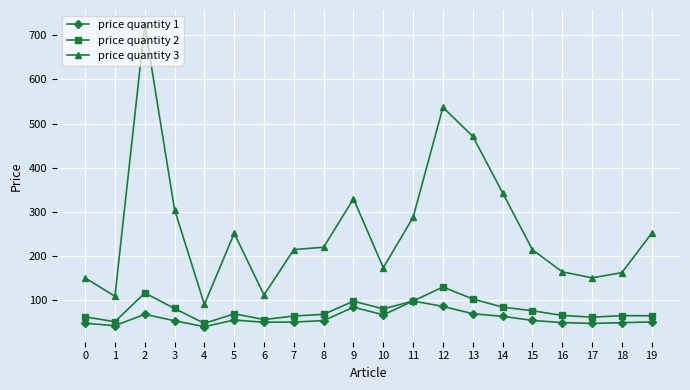

Is the value of price quantity 3 at 4 greater than the value of price quantity 2 at 11?

No